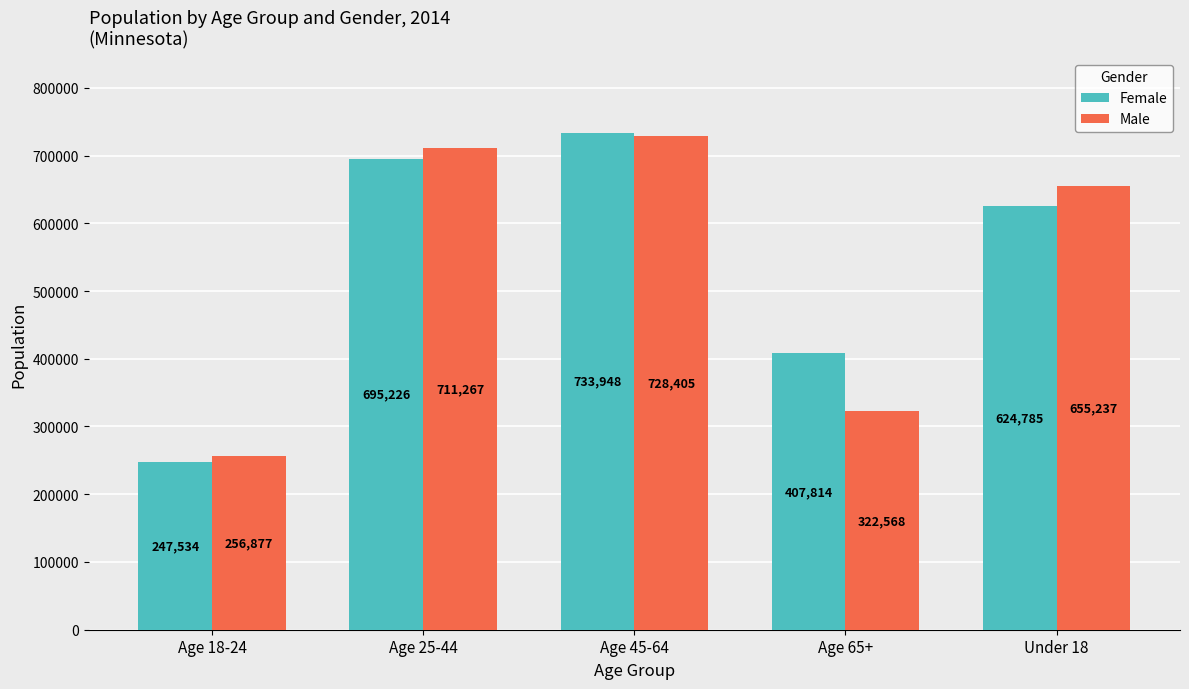

Rank the series by their average value, from highest to lowest.

Female, Male